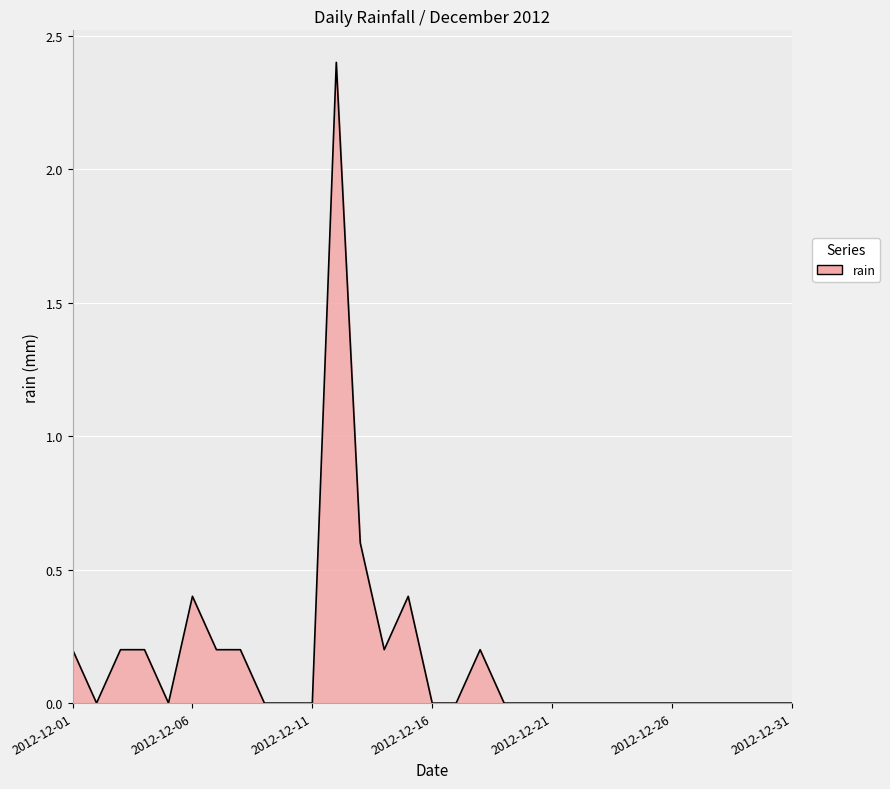

Reading left to right, extract all data points from this chart.

0.2	0.0	0.2	0.2	0.0	0.4	0.2	0.2	0.0	0.0	0.0	2.4	0.6	0.2	0.4	0.0	0.0	0.2	0.0	0.0	0.0	0.0	0.0	0.0	0.0	0.0	0.0	0.0	0.0	0.0	0.0